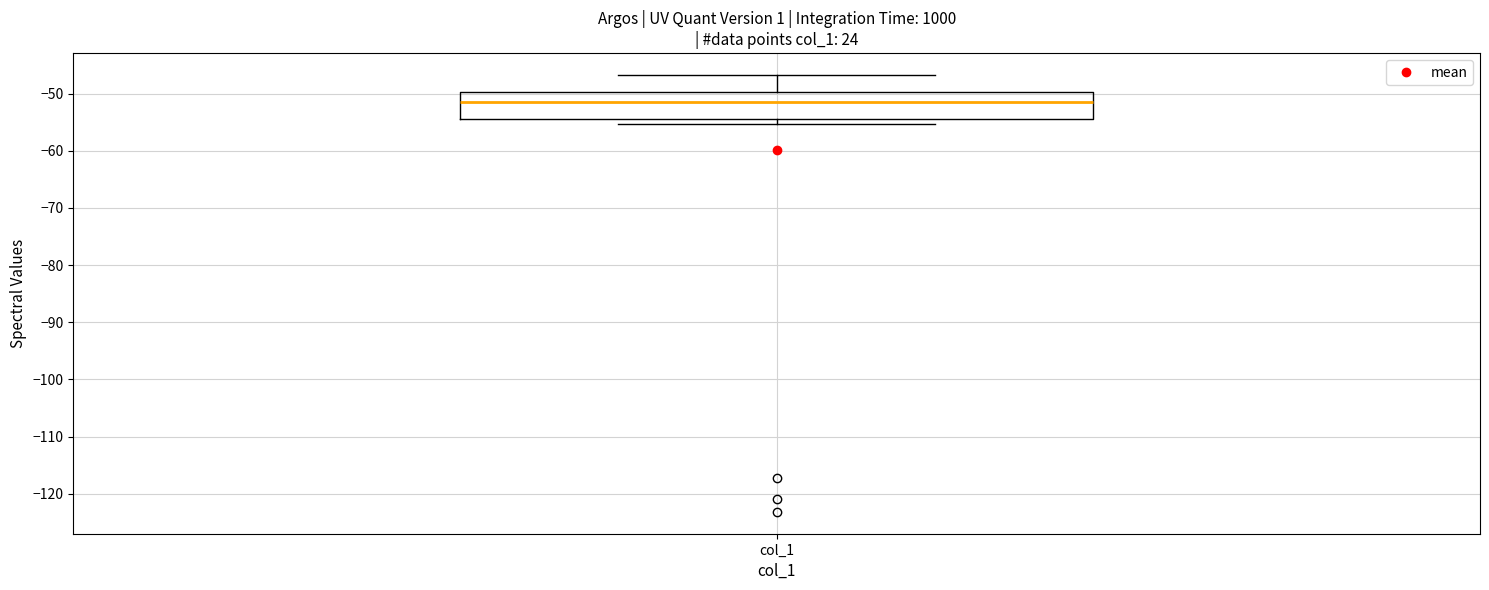

Where is the upper edge of the box for col_1 on the y-axis? The values are not printed on the chart, so give them approximately, as read against the axis.

-50